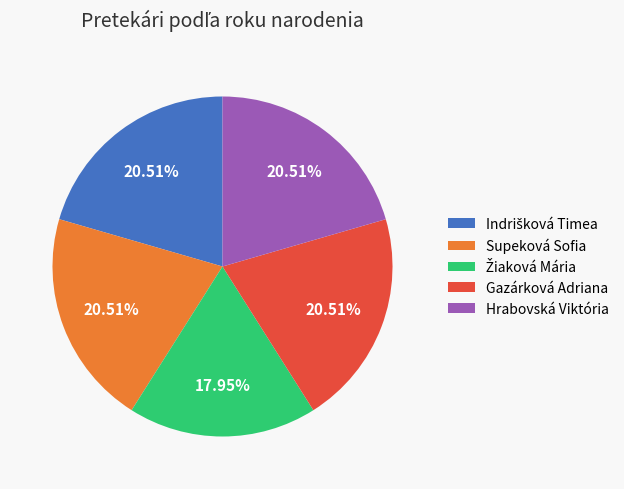

What is the ratio of the value at Gazárková Adriana to the value at Supeková Sofia?

1.0